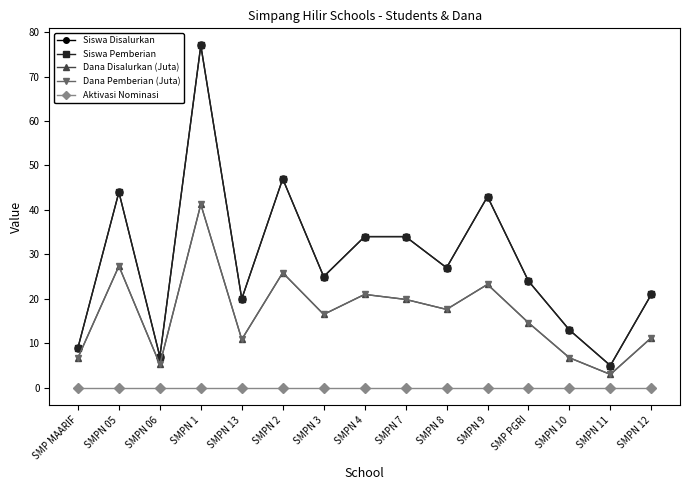

Between SMPN 1 and SMPN 8, which series saw the biggest shift?

Siswa Disalurkan